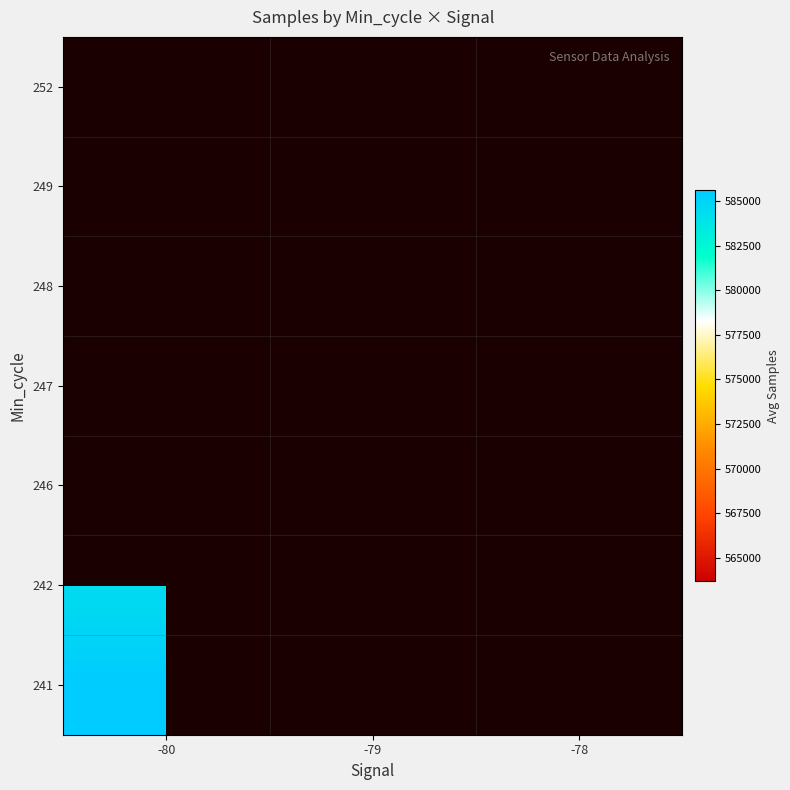

Read the 242 value at -79.

584404.0